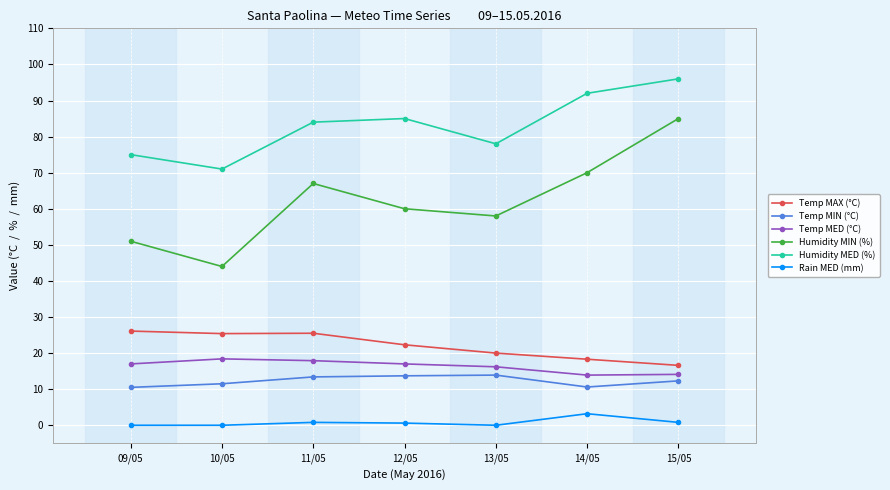

Where is Humidity MIN (%) nearest to the value 64?

11/05